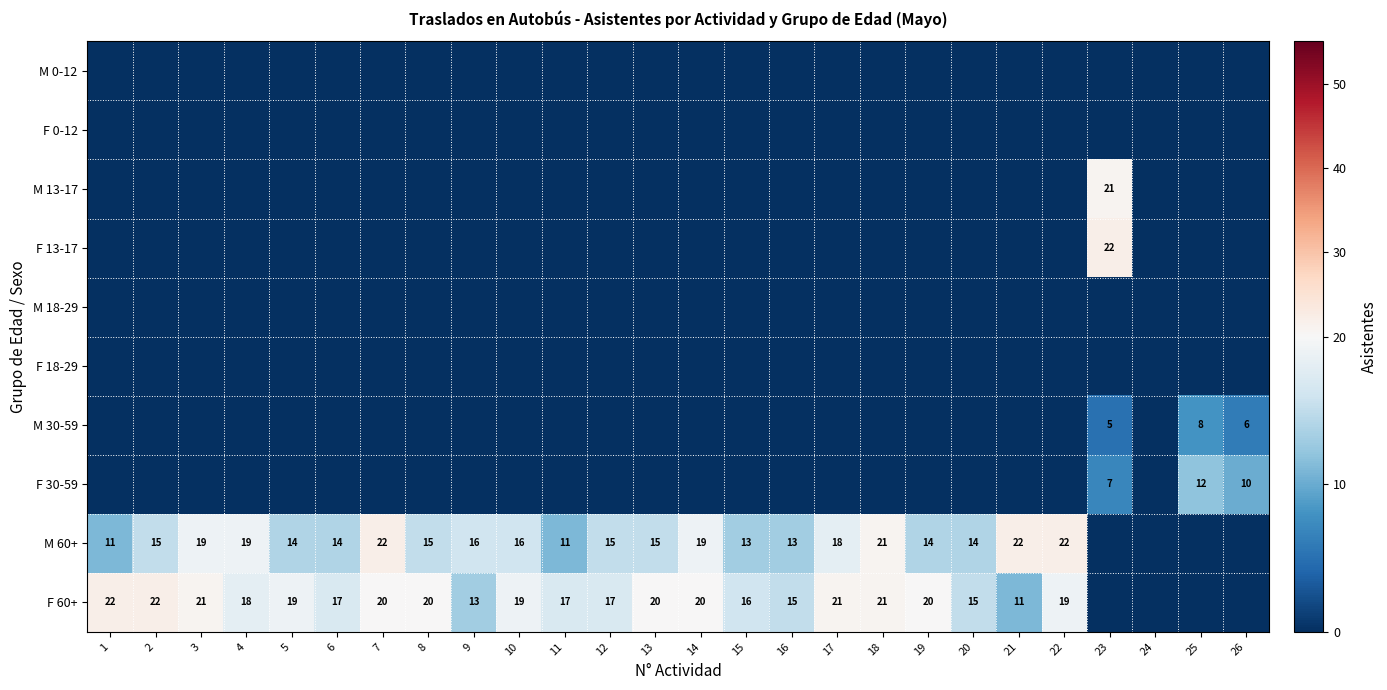

True or false: M 60+ has a value of 39 at 7.

False